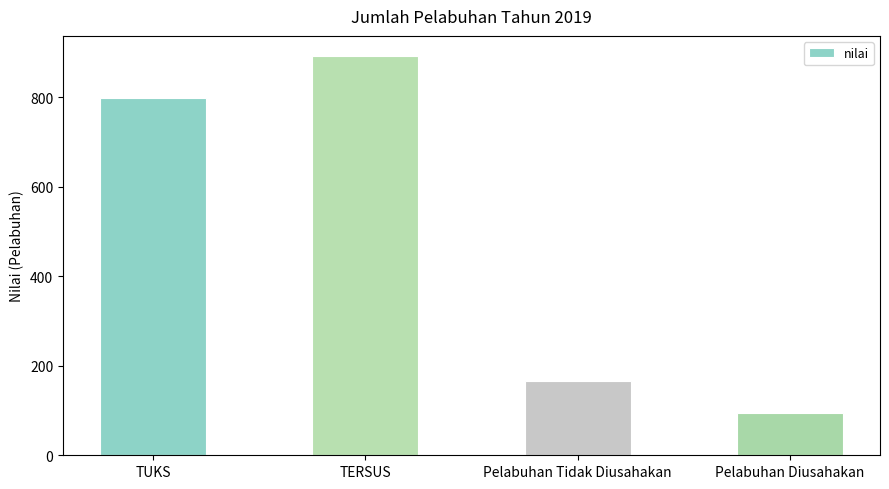

The value at Pelabuhan Tidak Diusahakan is 261. True or false?

False